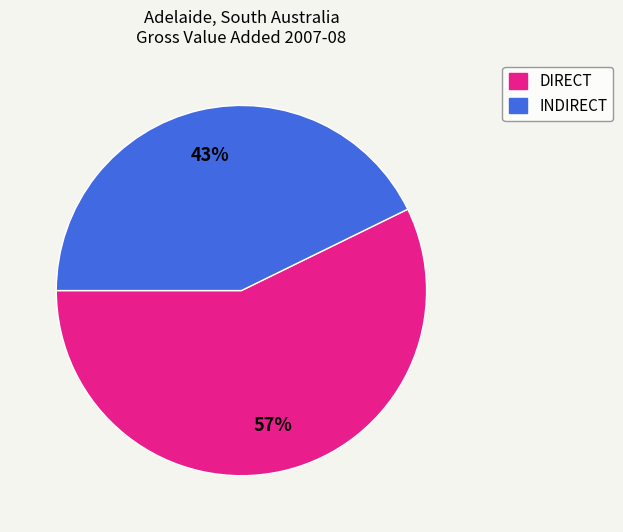

To the nearest percent, what is the difference between the largest and smallest slice percentages?

14%